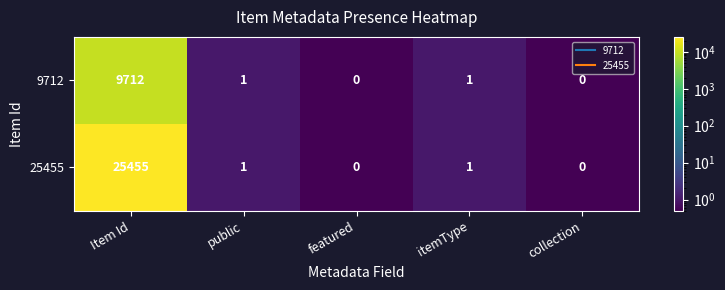

How many values in the 9712 series are below 1?

2